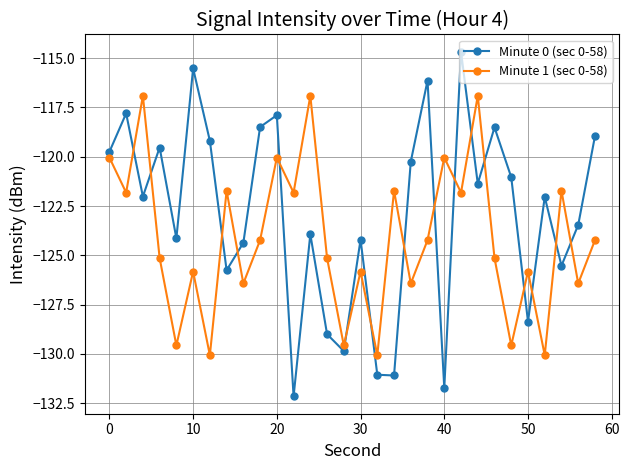

What is the greatest value displayed?

-114.7